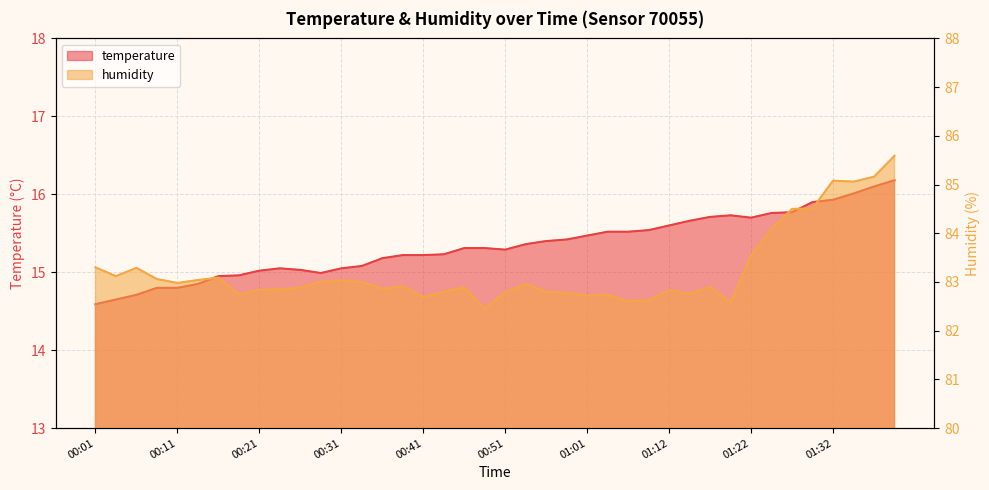

Which category has the lowest value in the temperature series?

00:01